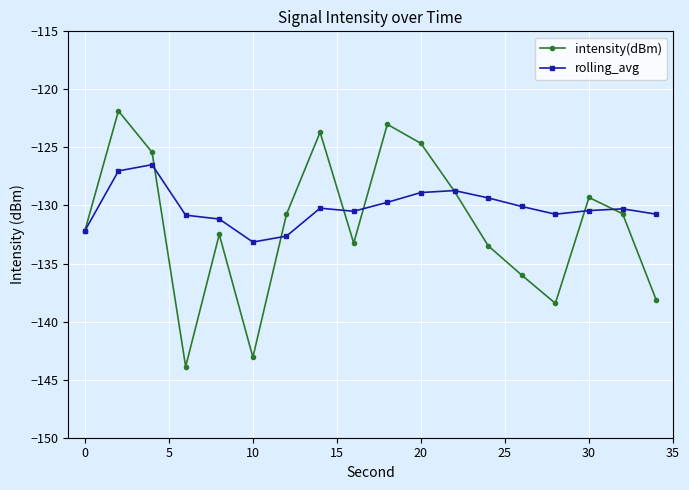

Count the number of categories in the chart.

18